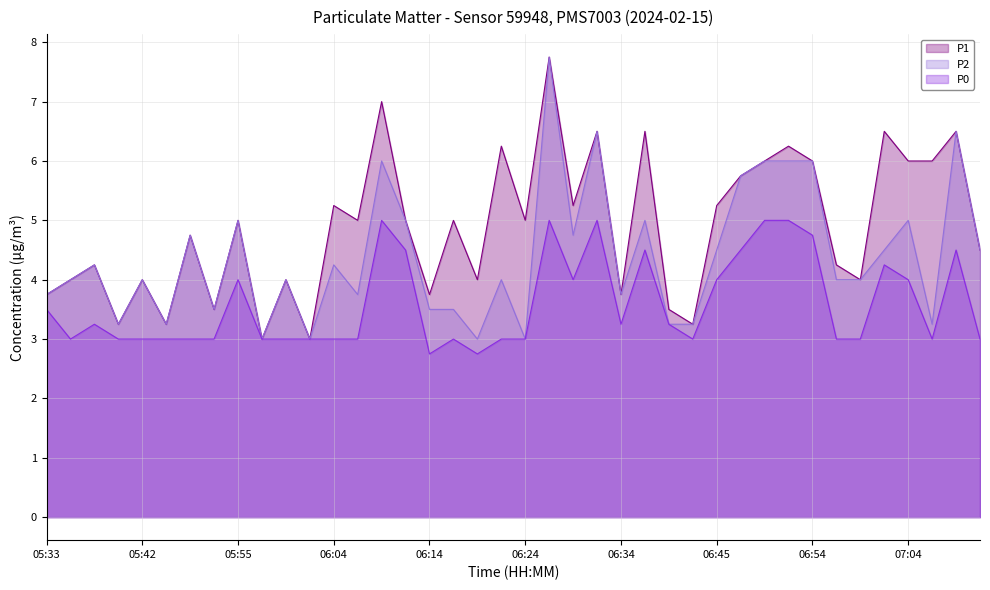

What is the difference between the P1 values at 06:52 and 06:40?

2.8